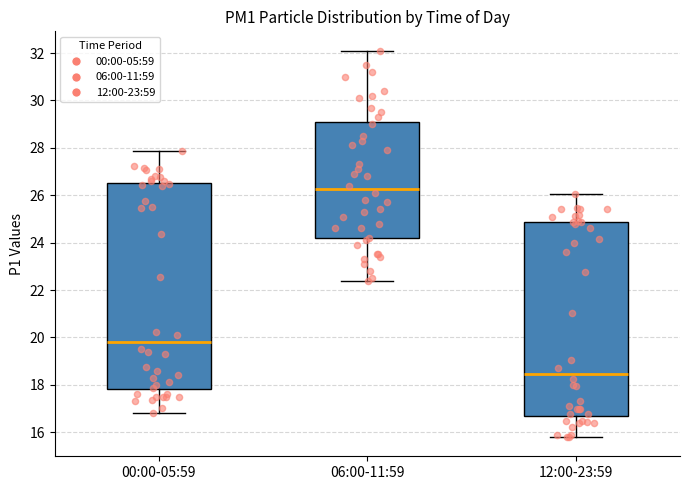

Reading left to right, read every box against the y-axis: the position of its median line, the range the box covers, and the ends of its whiskers. The values are not printed on the chart, so give them approximately, as read against the axis.

00:00-05:59: median 19.8, box 17.8 to 26.6, whiskers 16.8 to 27.8
06:00-11:59: median 26.2, box 24.2 to 29.0, whiskers 22.4 to 32.2
12:00-23:59: median 18.4, box 16.6 to 24.8, whiskers 15.8 to 26.0